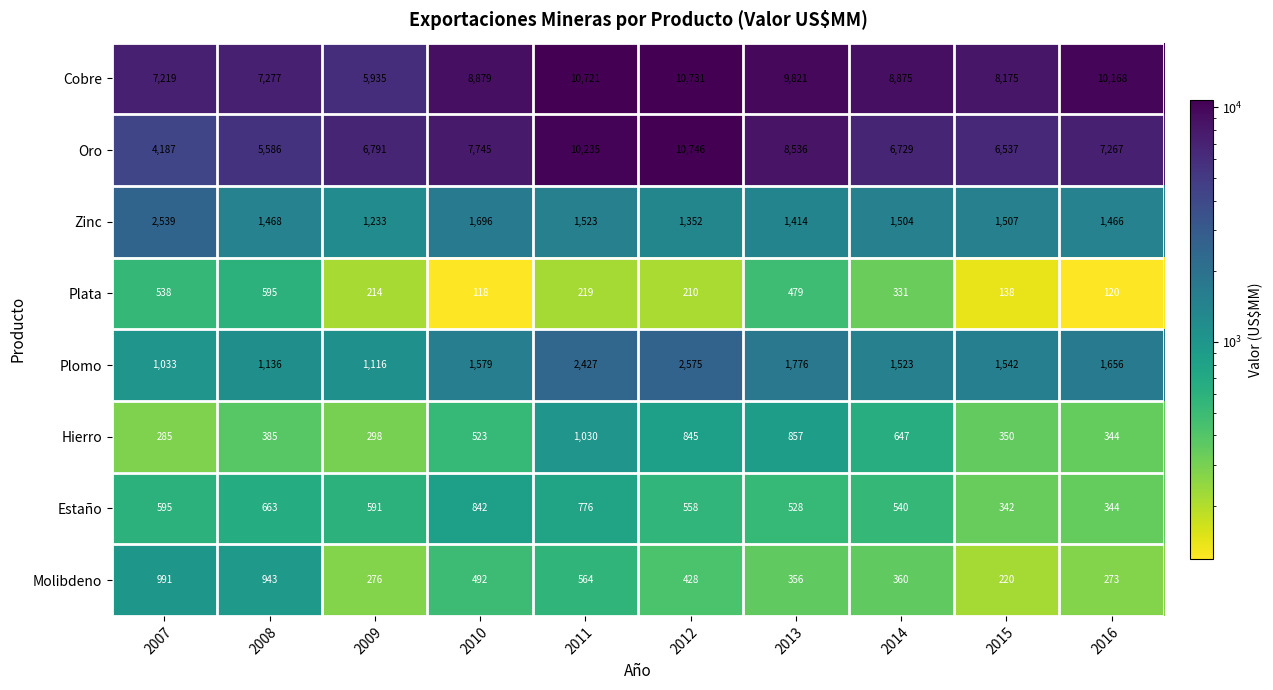

Rank the series by their maximum value, from highest to lowest.

Oro, Cobre, Plomo, Zinc, Hierro, Molibdeno, Estaño, Plata